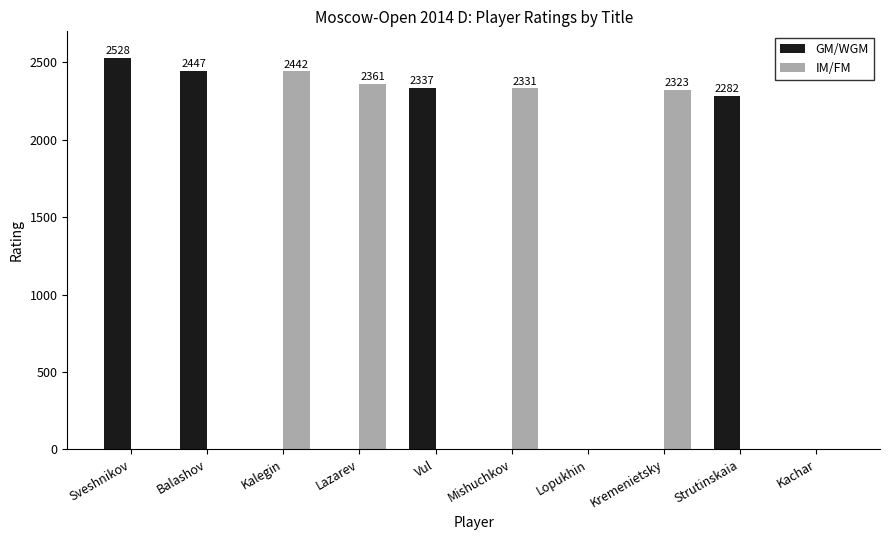

How many groups of bars are there?

10